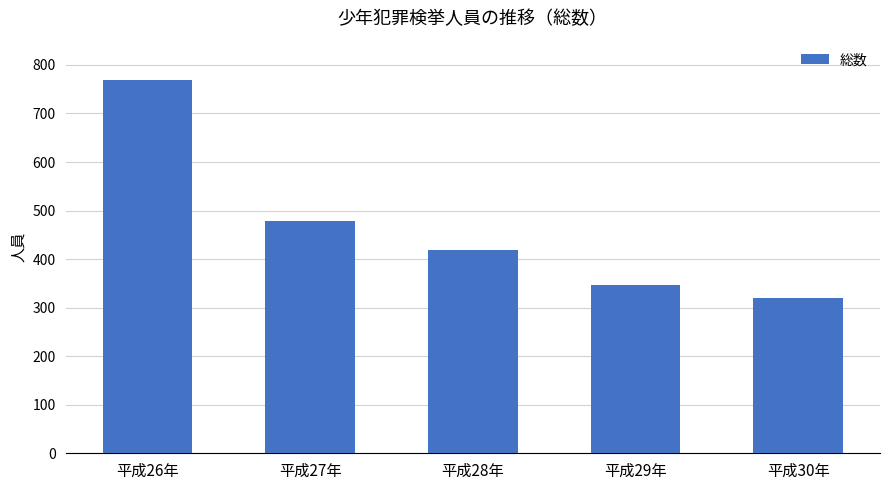

What is the label of the 4th bar from the right?

平成27年